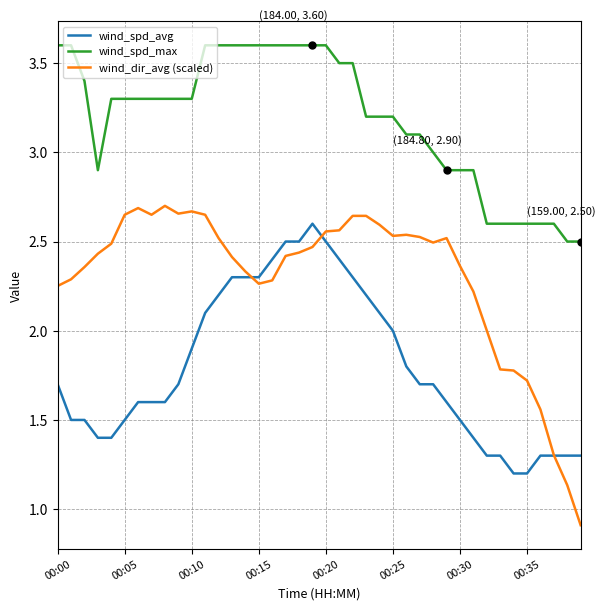

True or false: wind_dir_avg (scaled) and wind_spd_max intersect in this chart.

False